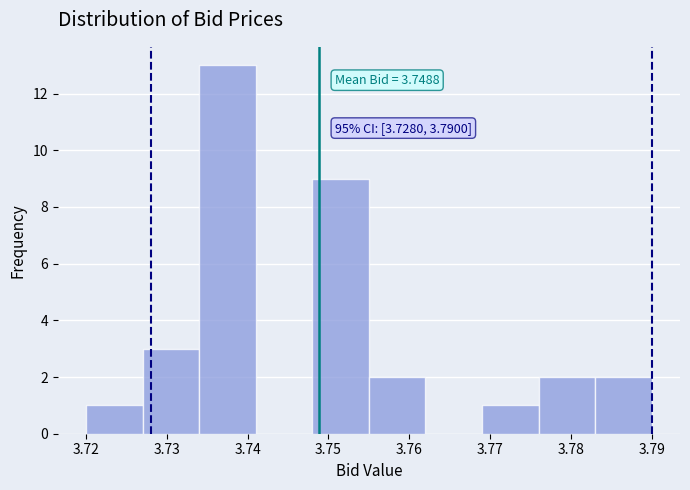

Over which range of the x-axis is the bar tallest?

3.734 to 3.741